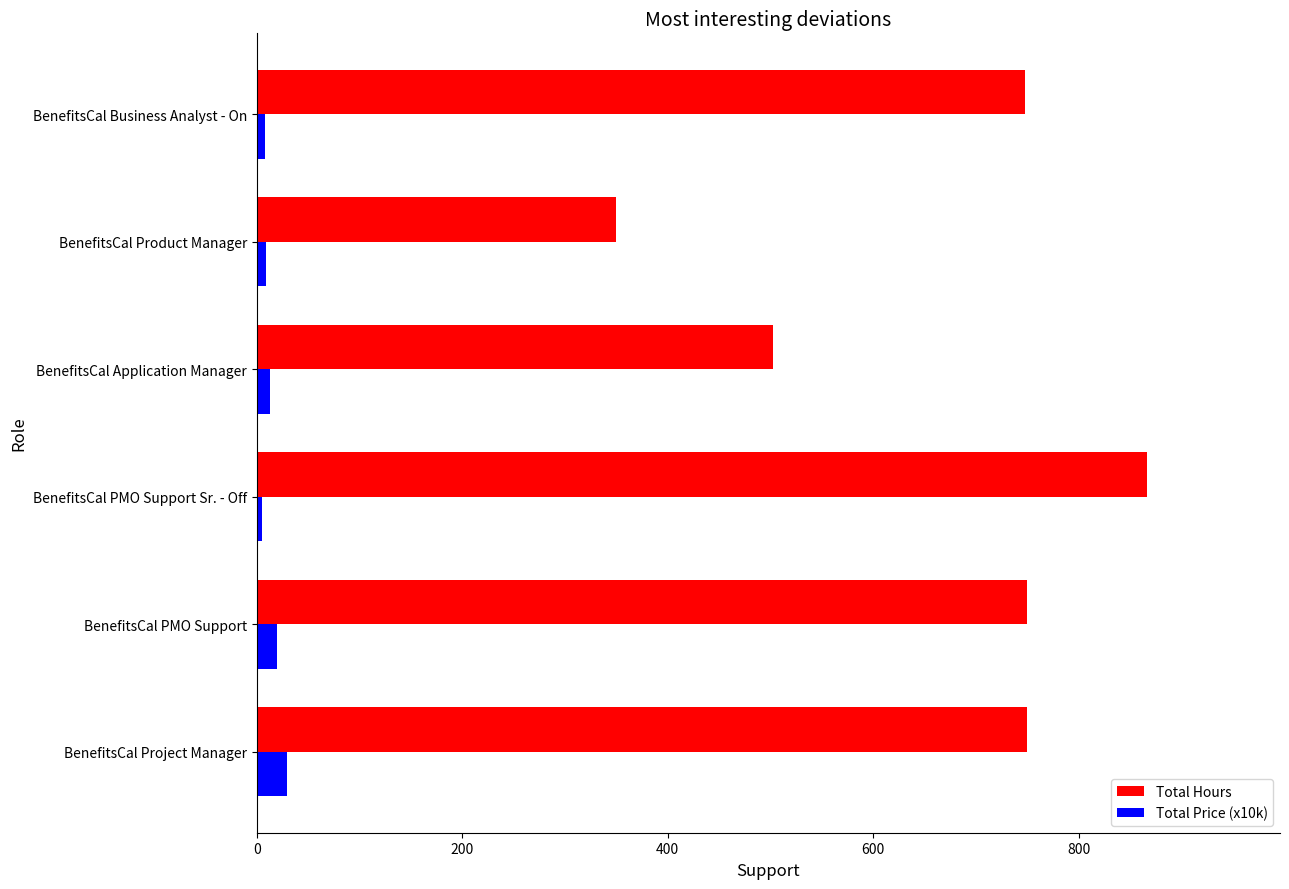

How many values in the Total Price (x10k) series are below 13?

3